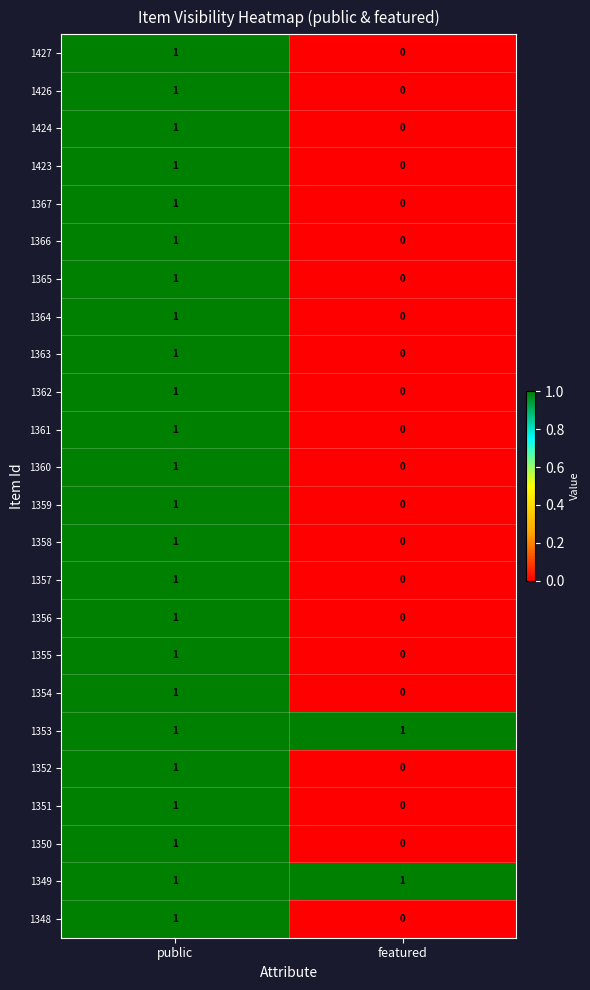

Where is 1357 nearest to the value 0?

featured